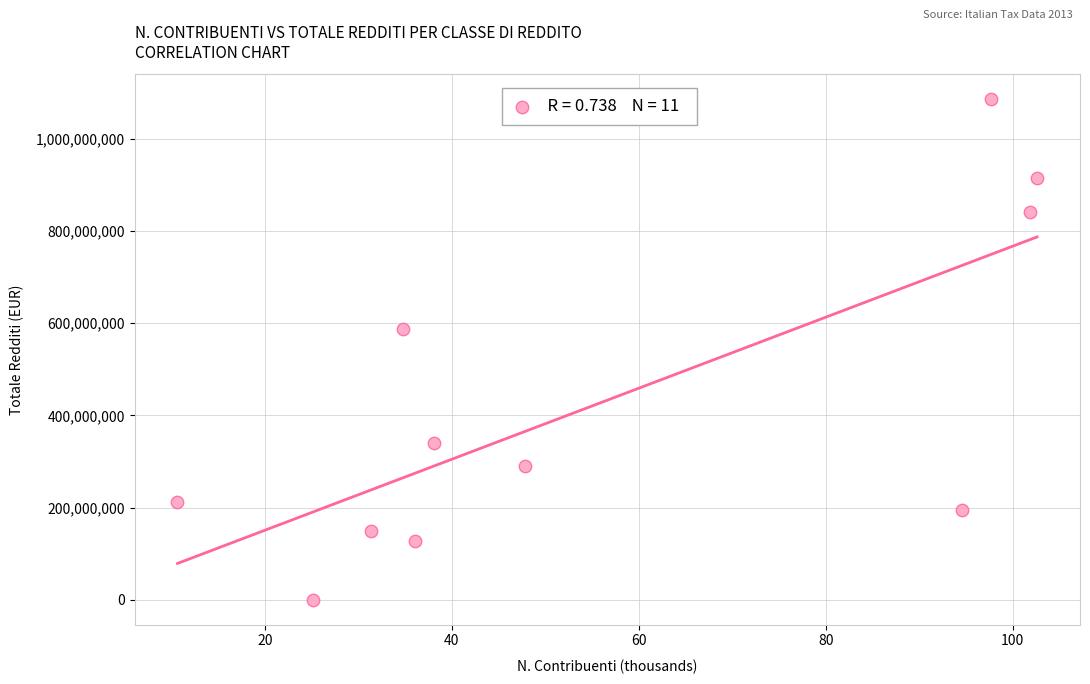

What Y value in the scatter plot is closest to 543140876?

587975866